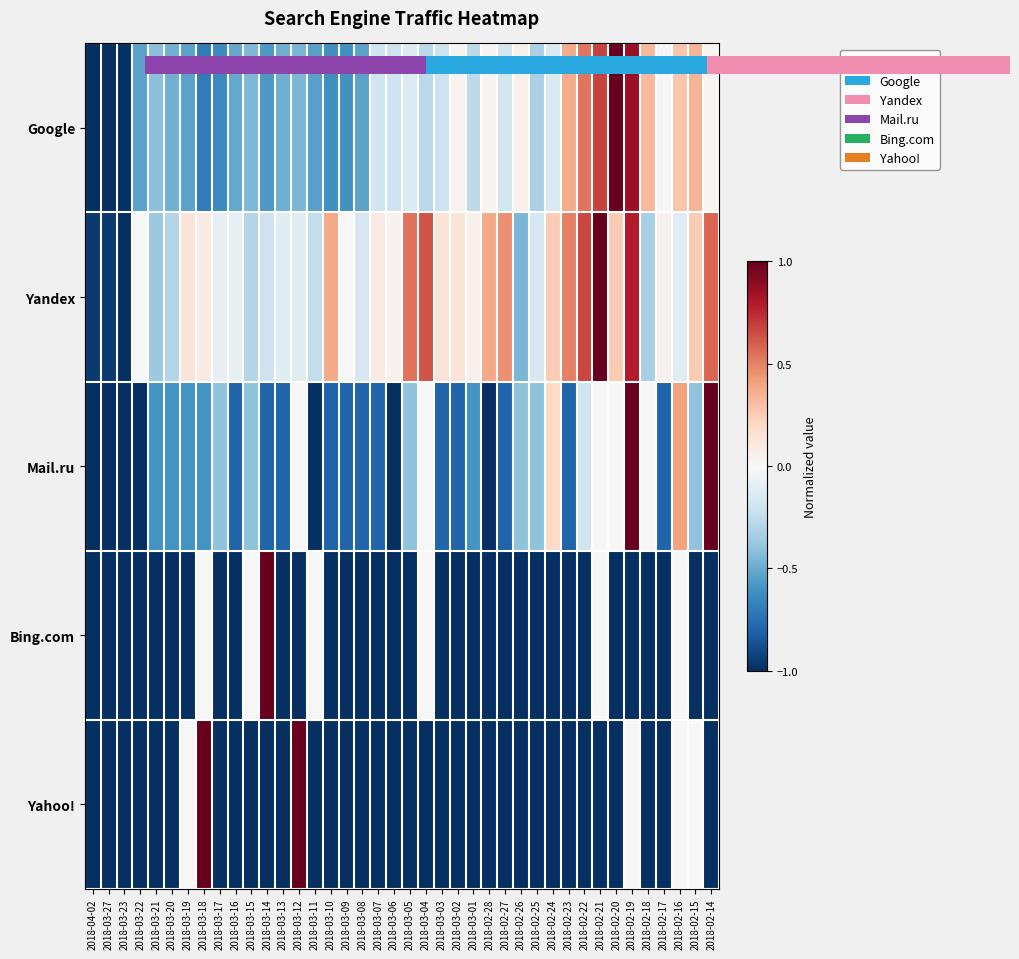

What is the difference between the highest and lowest values at 2018-02-15?

39.0